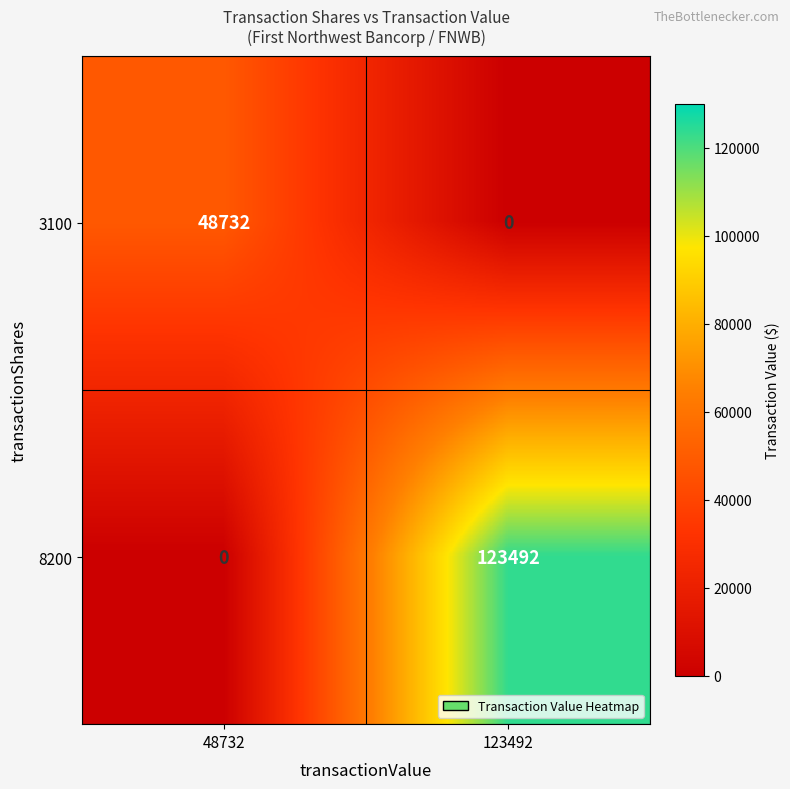

True or false: 8200 has a value of 123492 at 123492.

True